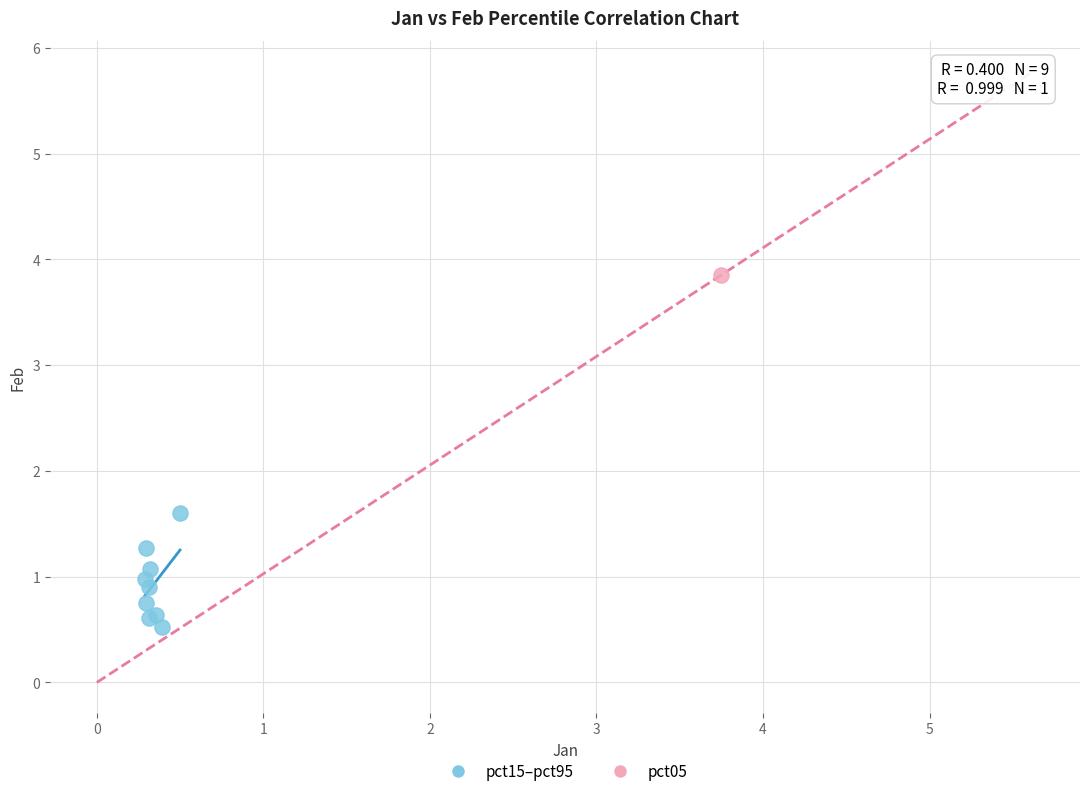

What are all the series names shown in the legend?

pct15–pct95, pct05